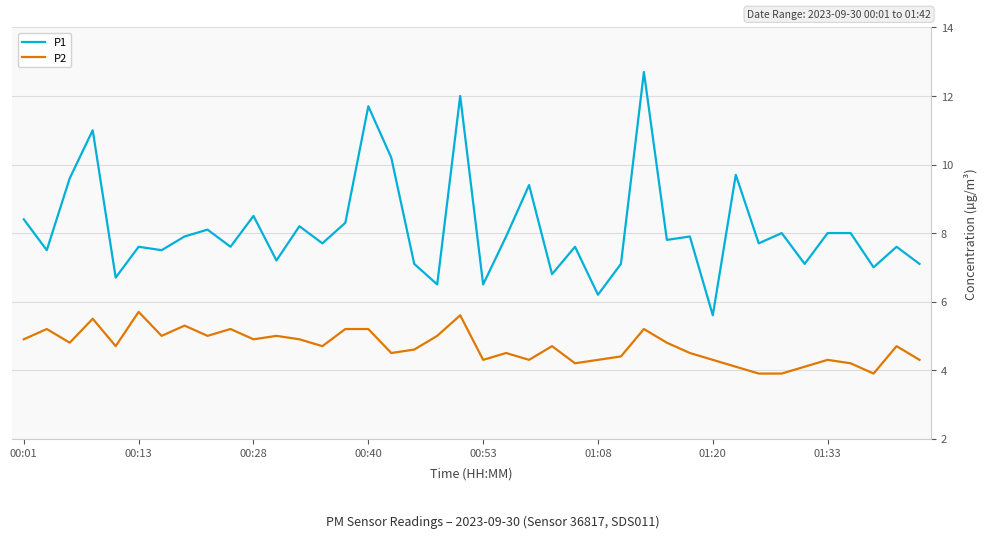

Count the number of data series in this chart.

2